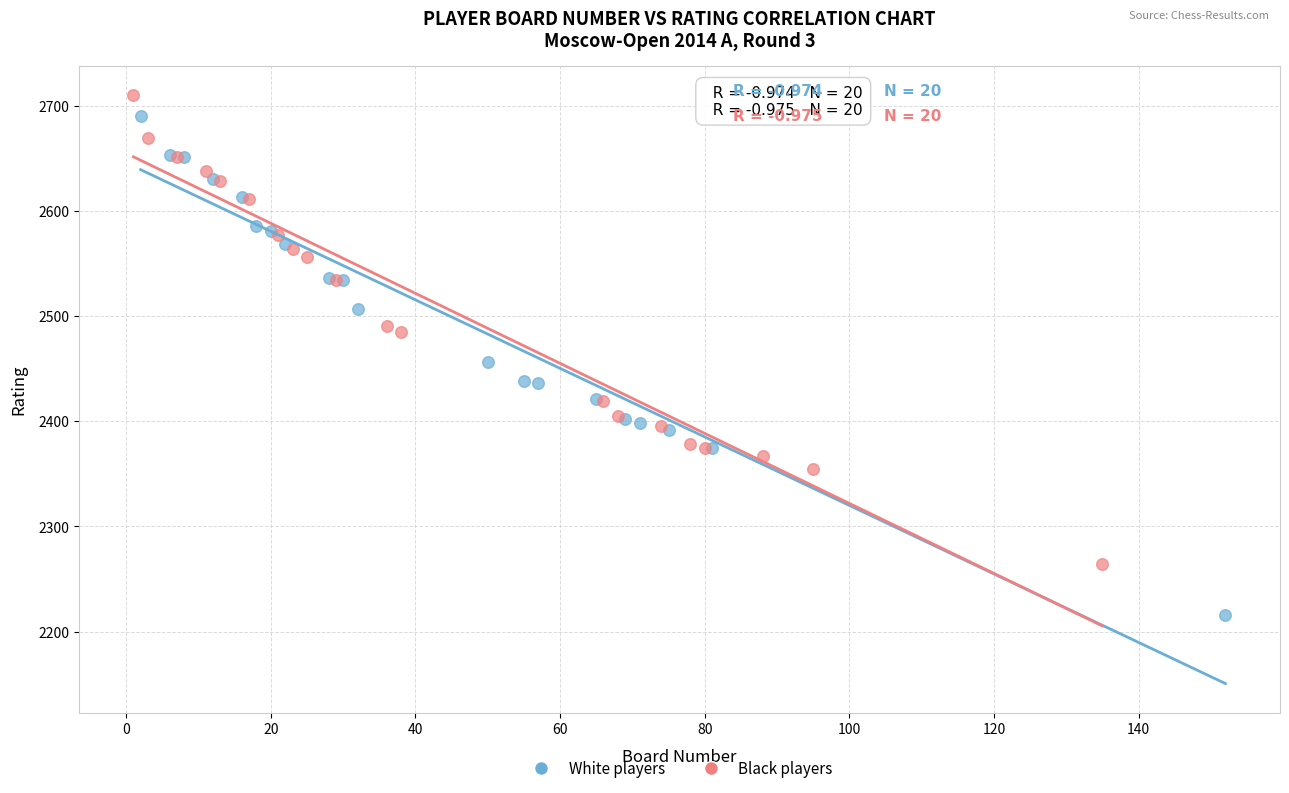

Which series contains the lowest Y value?

White players